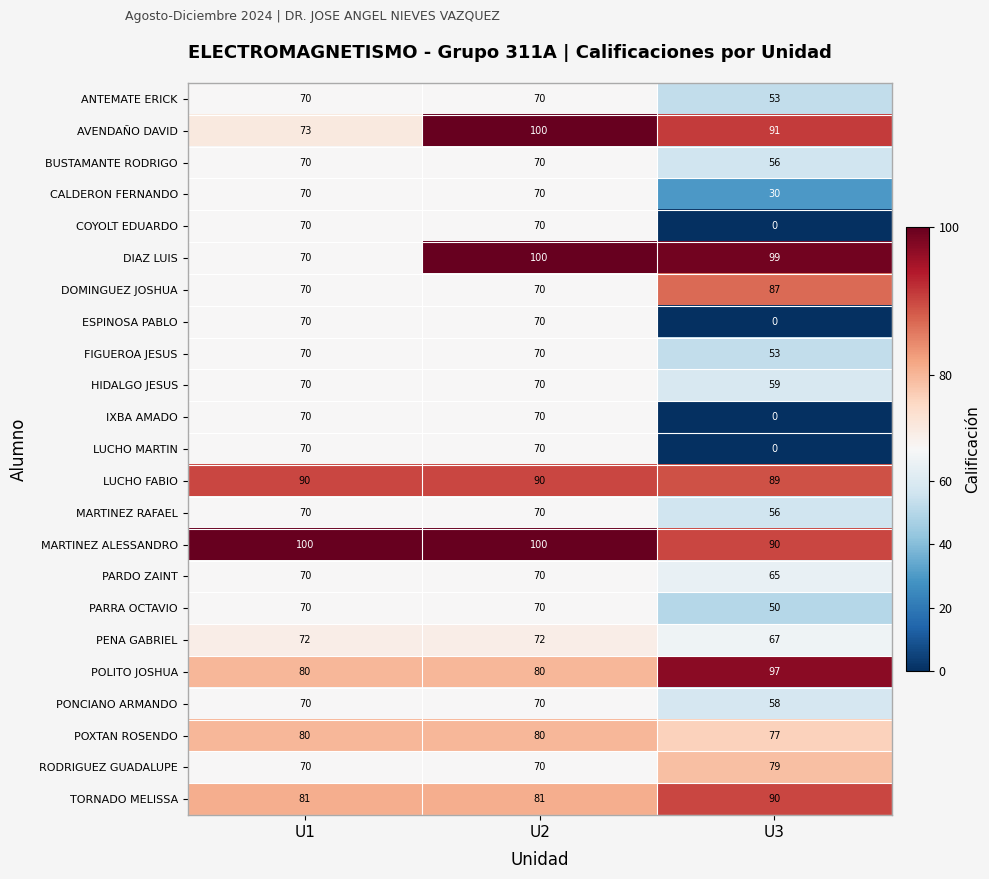

Which series has the largest total across all categories?

MARTINEZ ALESSANDRO